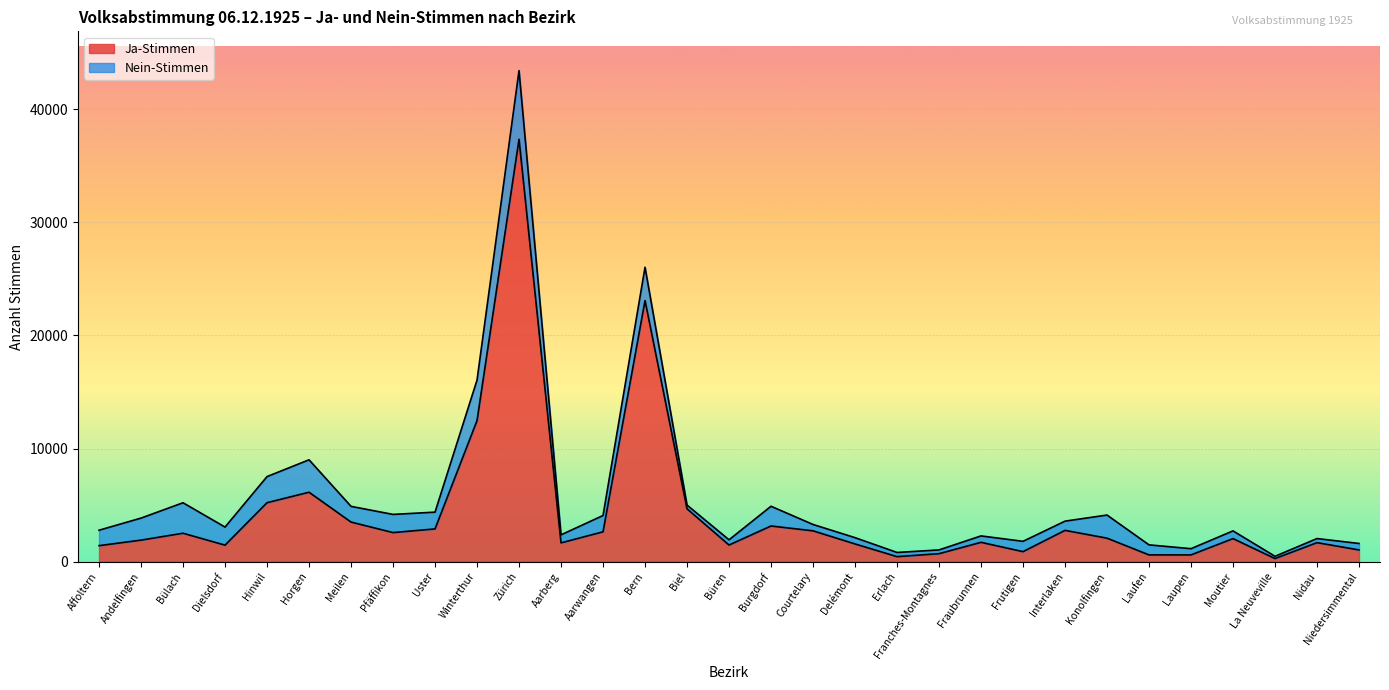

The value at Nidau is 1679. True or false?

True